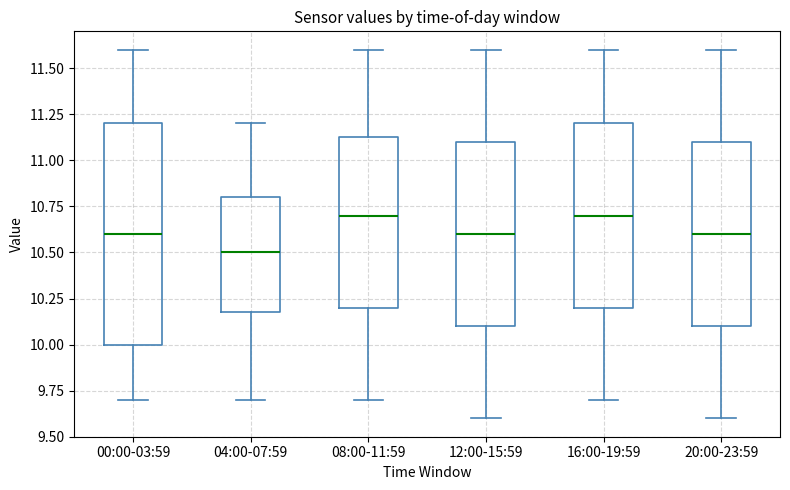

Where does the lower whisker of the box for 20:00-23:59 end on the y-axis? The values are not printed on the chart, so give them approximately, as read against the axis.

9.60